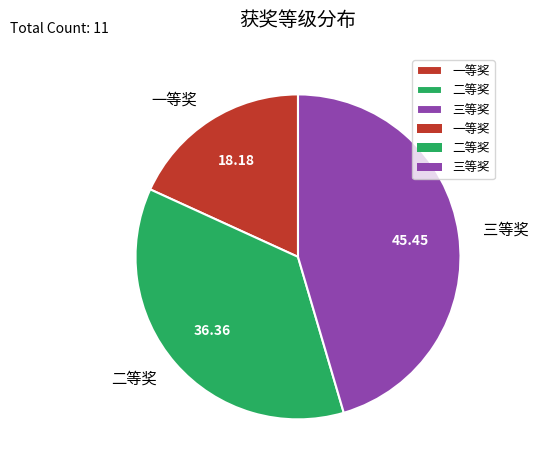

Which category has the smallest portion of the pie?

一等奖